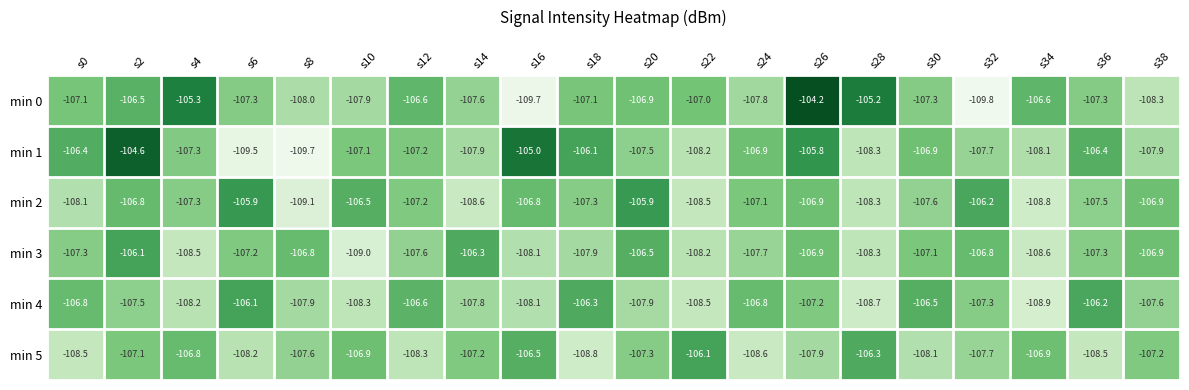

Which series changed the most between s4 and s34?

min 2